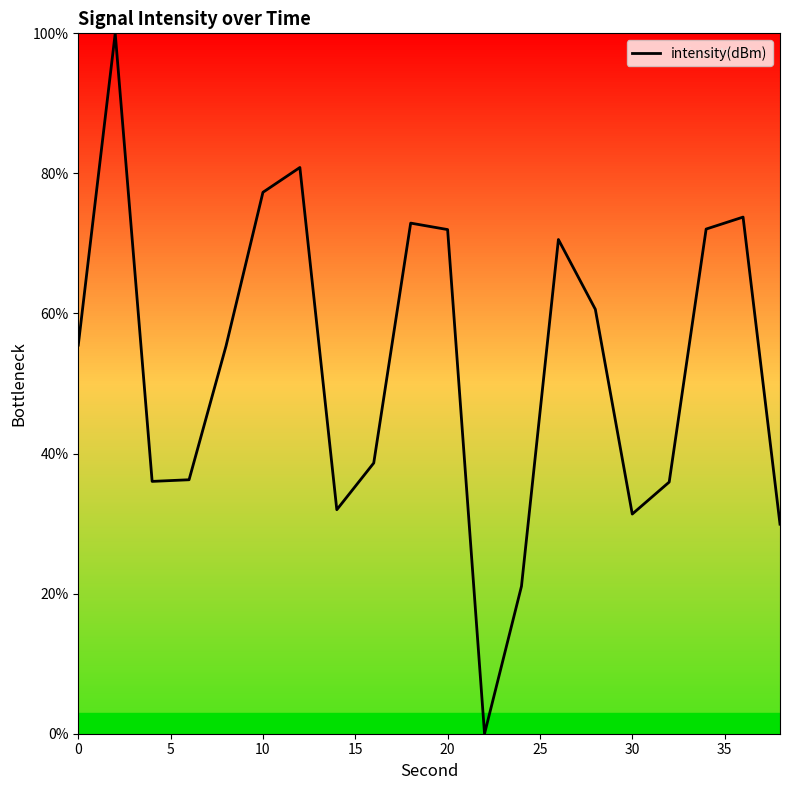

What is the maximum value shown in the chart?

100.0